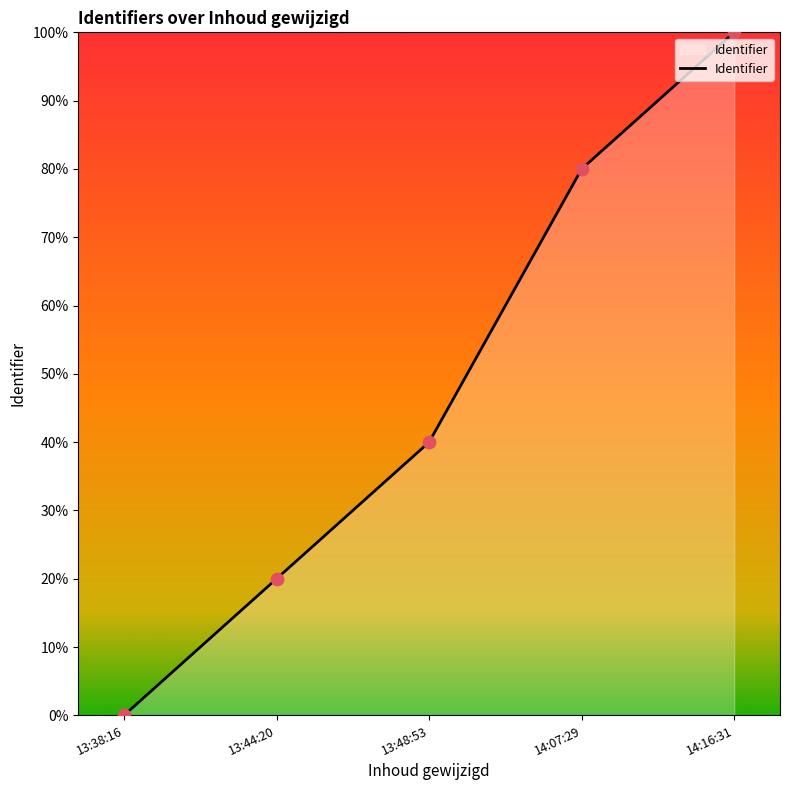

Approximately how many times larger is the value at 14:16:31 compared to 13:48:53?

2.5